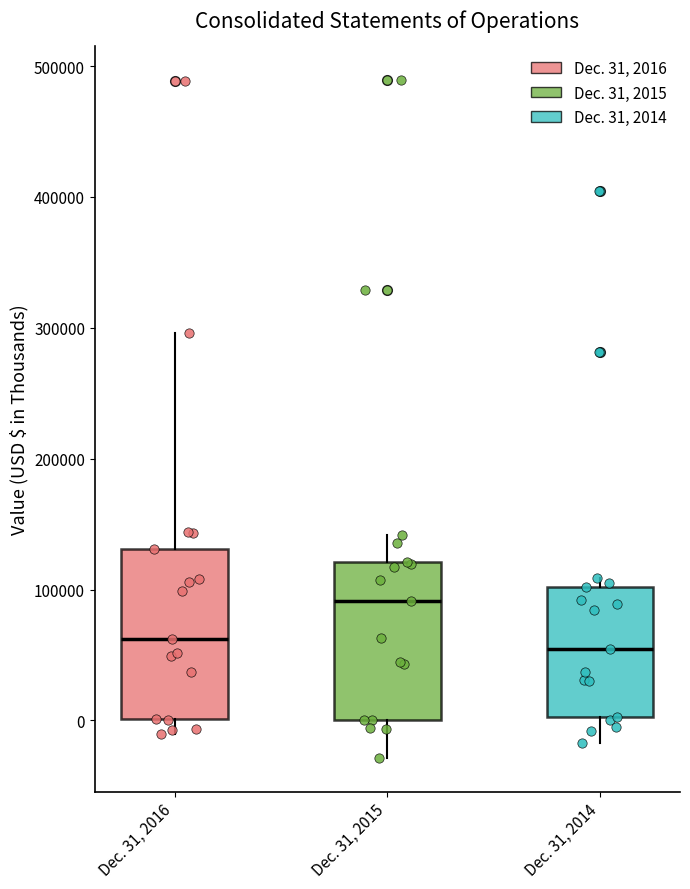

Reading left to right, read every box against the y-axis: the position of its median line, the range the box covers, and the ends of its whiskers. The values are not printed on the chart, so give them approximately, as read against the axis.

Dec. 31, 2016: median 60000, box 0 to 130000, whiskers -10000 to 300000
Dec. 31, 2015: median 90000, box 0 to 120000, whiskers -30000 to 140000
Dec. 31, 2014: median 50000, box 0 to 100000, whiskers -20000 to 110000